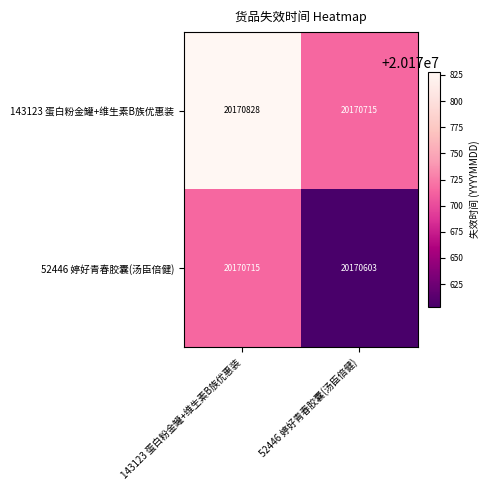

Reading left to right, list all the values displayed in this chart.

143123 蛋白粉金罐+维生素B族优惠装: 143123 蛋白粉金罐+维生素B族优惠装=20170828	52446 婷好青春胶囊(汤臣倍健)=20170715
52446 婷好青春胶囊(汤臣倍健): 143123 蛋白粉金罐+维生素B族优惠装=20170715	52446 婷好青春胶囊(汤臣倍健)=20170603